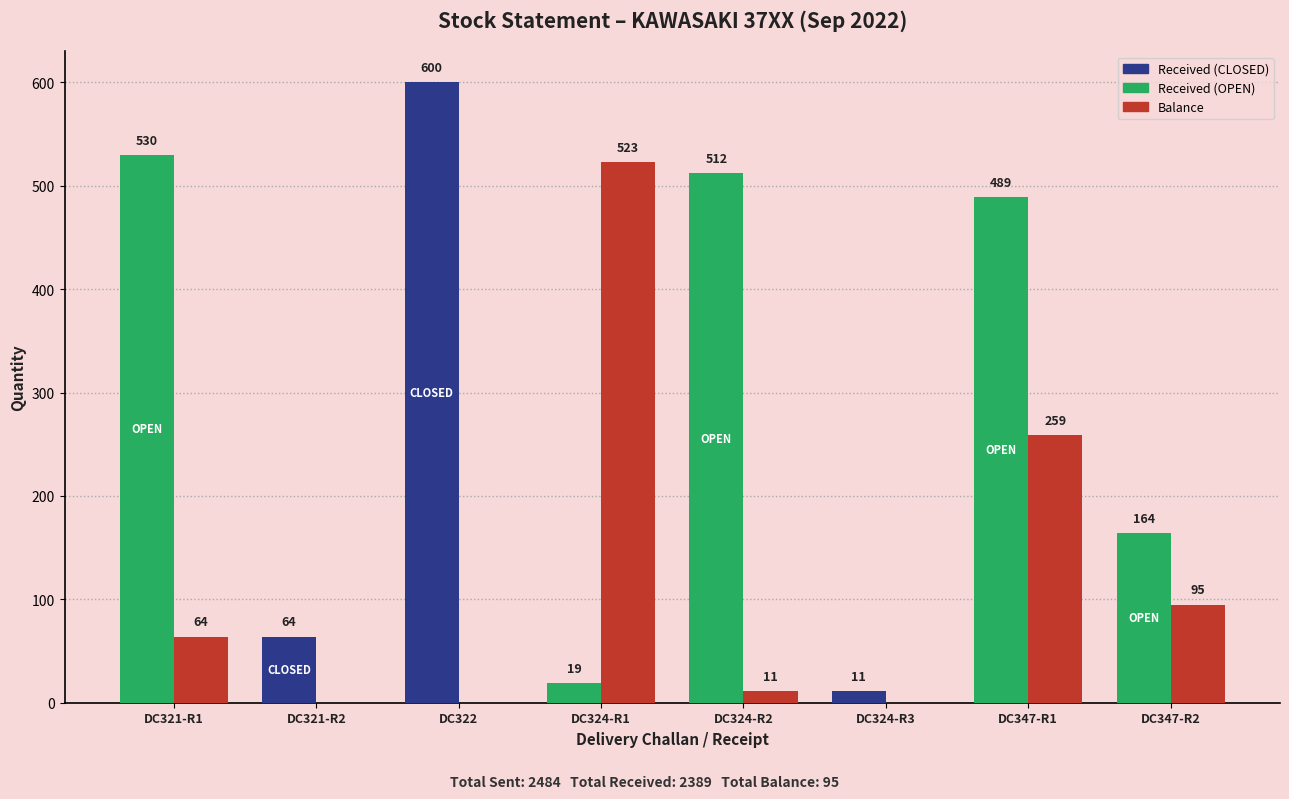

At which category does the chart reach its peak across all series?

DC322